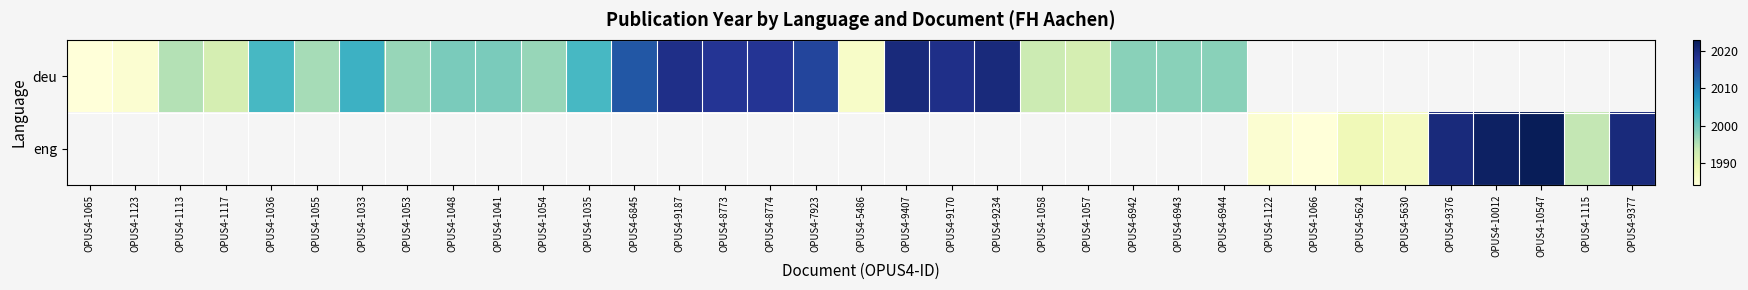

What is the difference between the maximum and minimum values in the deu series?

36.0